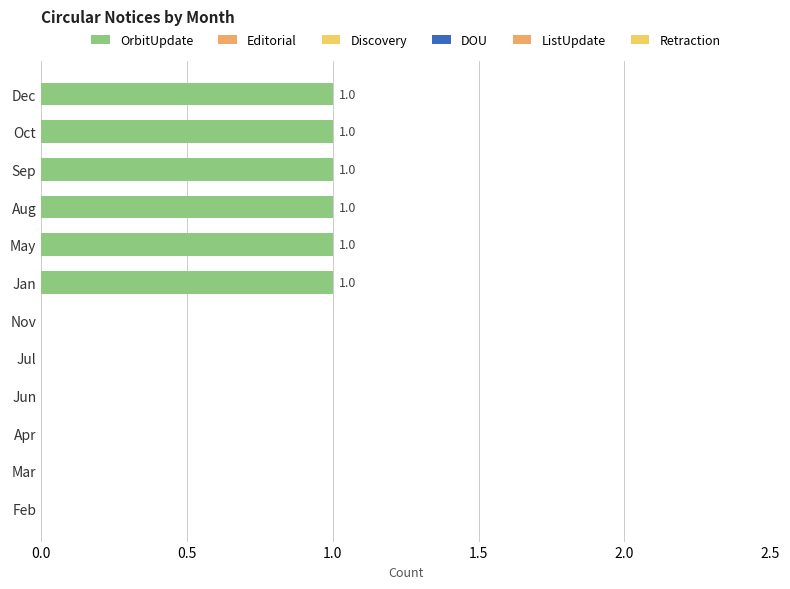

Does the chart contain stacked bars?

No